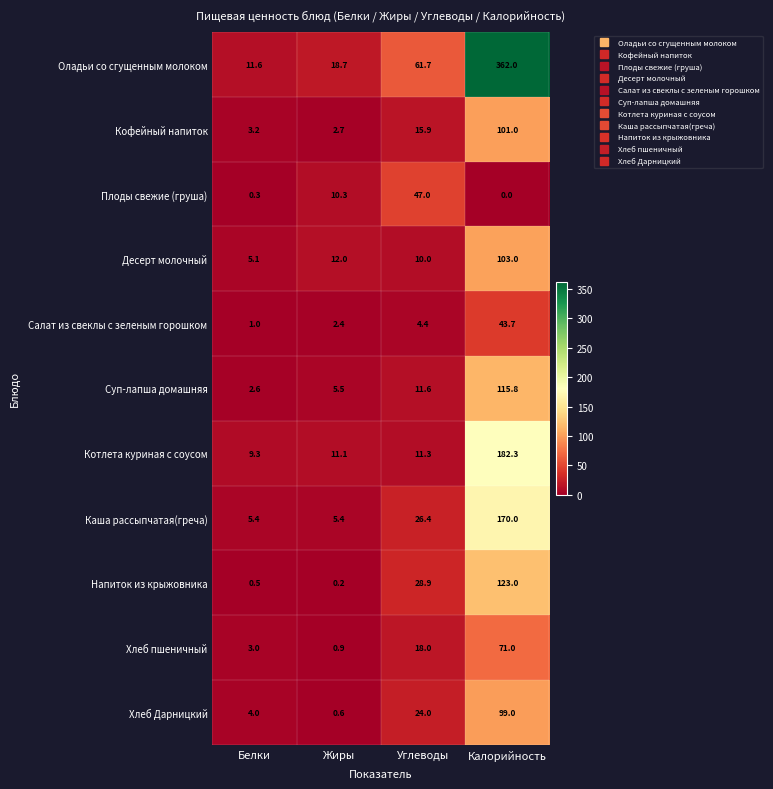

At which label is Каша рассыпчатая(греча) closest to 87?

Углеводы